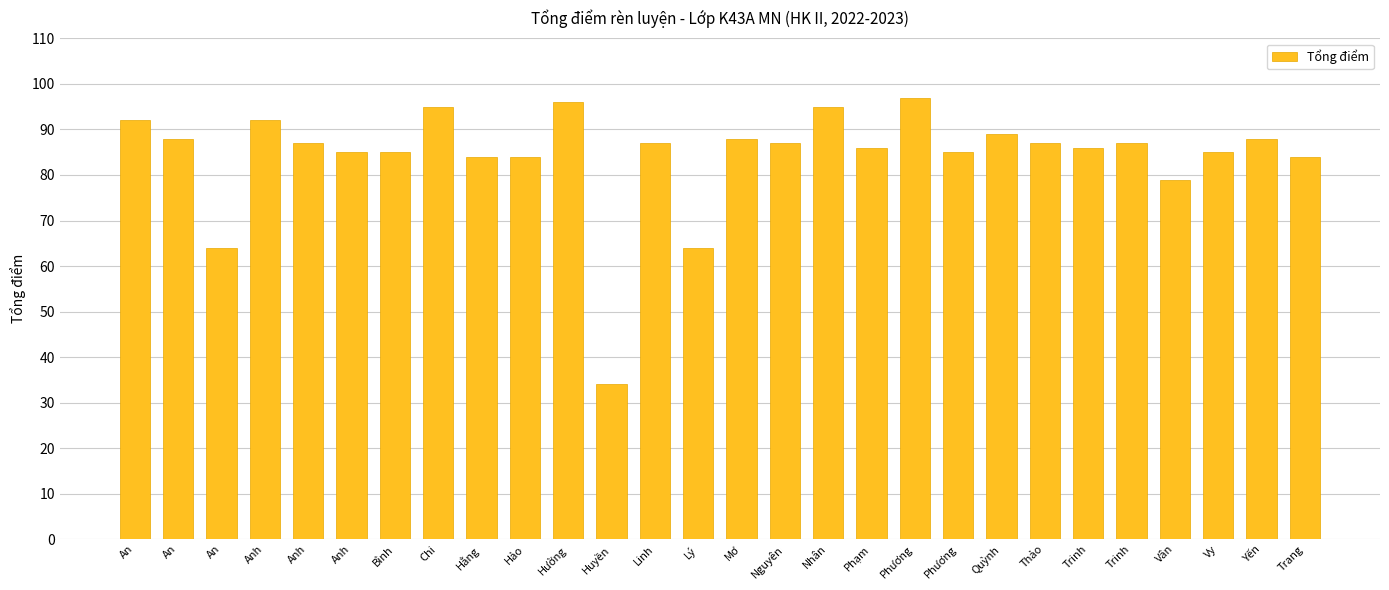

Count the number of data series in this chart.

1